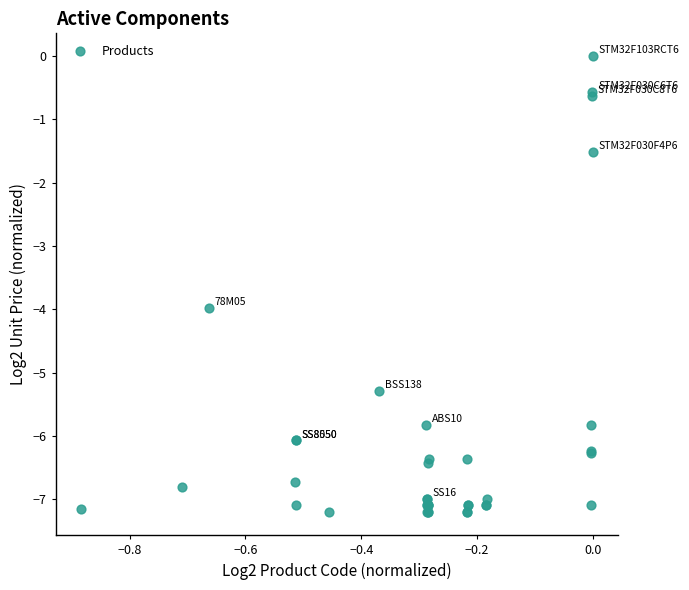

What Y value in the scatter plot is closest to -3?

-4.0